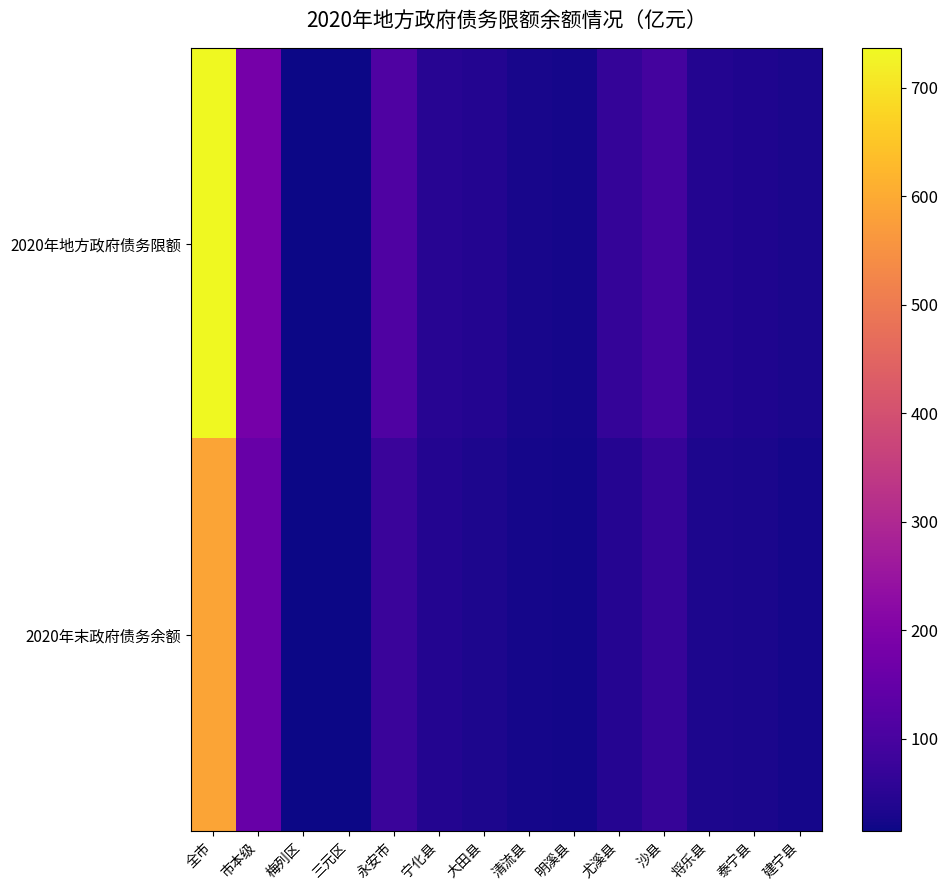

Which category has the highest value across all series?

全市